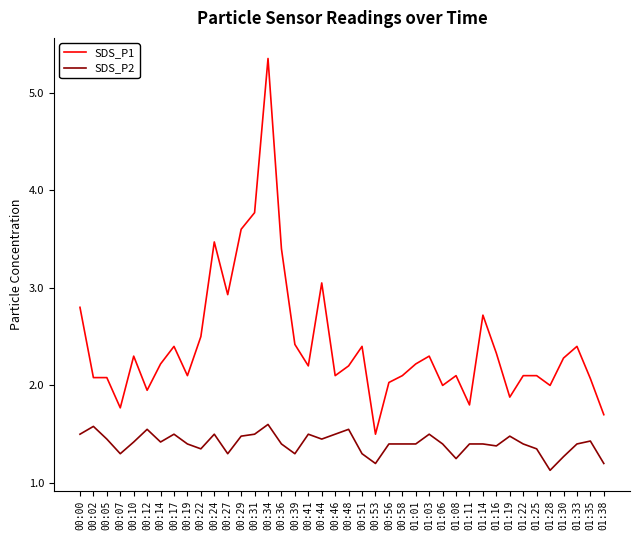

What is the total value across all series at 00:00?

4.3